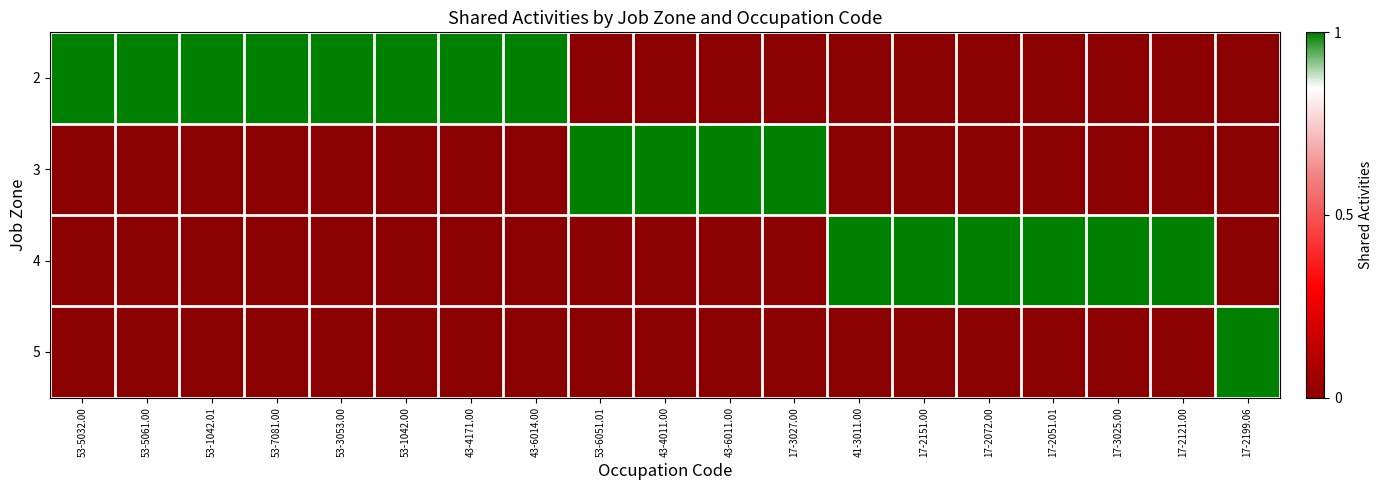

Rank the series by their average value, from lowest to highest.

5, 3, 4, 2